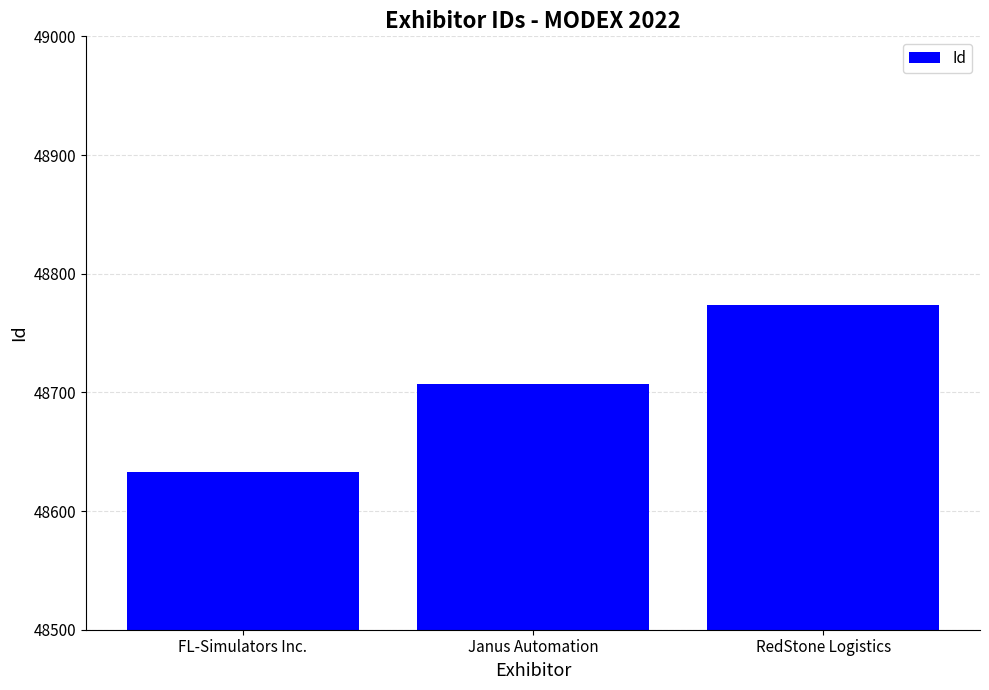

Reading right to left, what are all the values shown in this chart?

48774	48707	48633